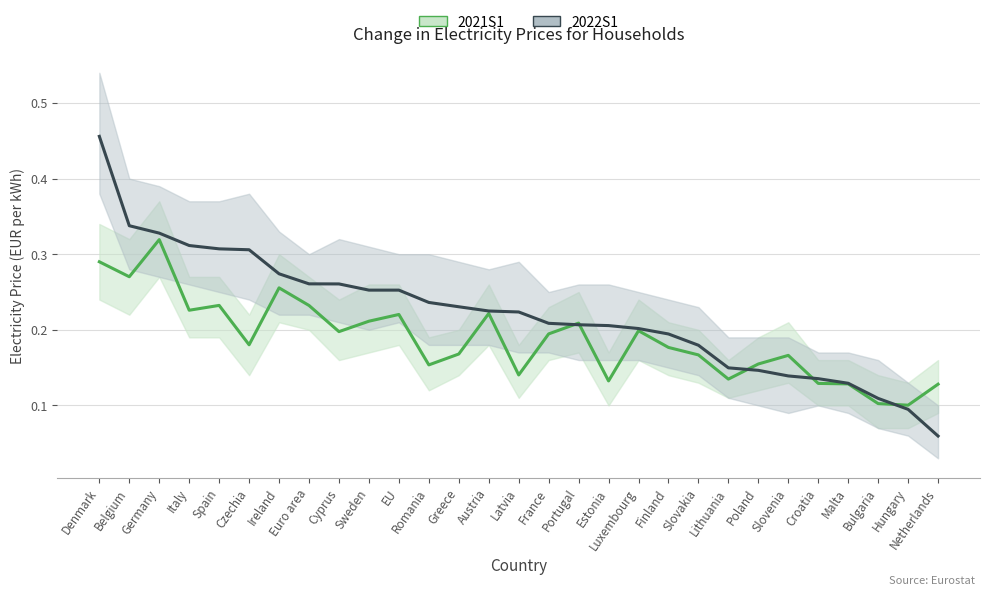

What value does the 2021S1 series have at Portugal?

0.2